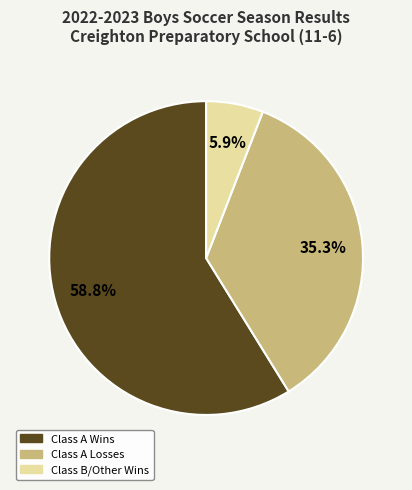

Is there a majority slice in this chart?

Yes